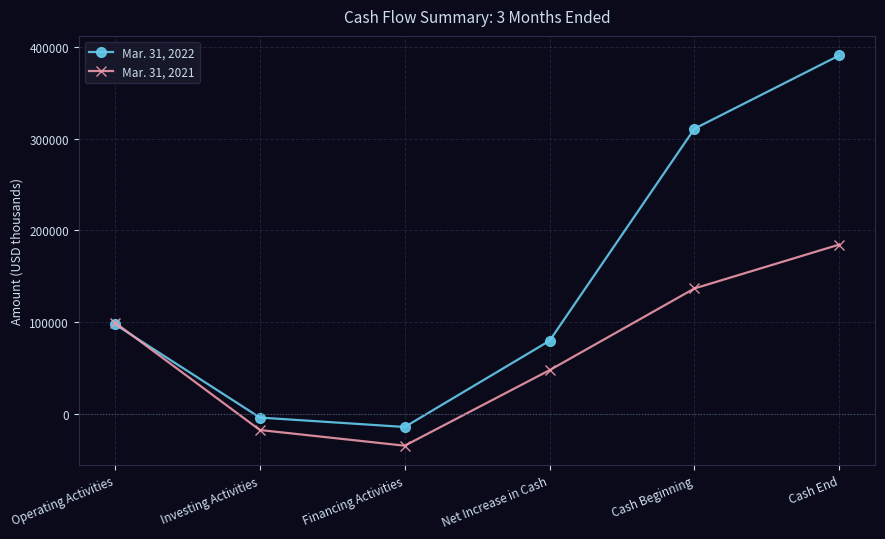

At Financing Activities, list the series in order from largest to smallest.

Mar. 31, 2022, Mar. 31, 2021